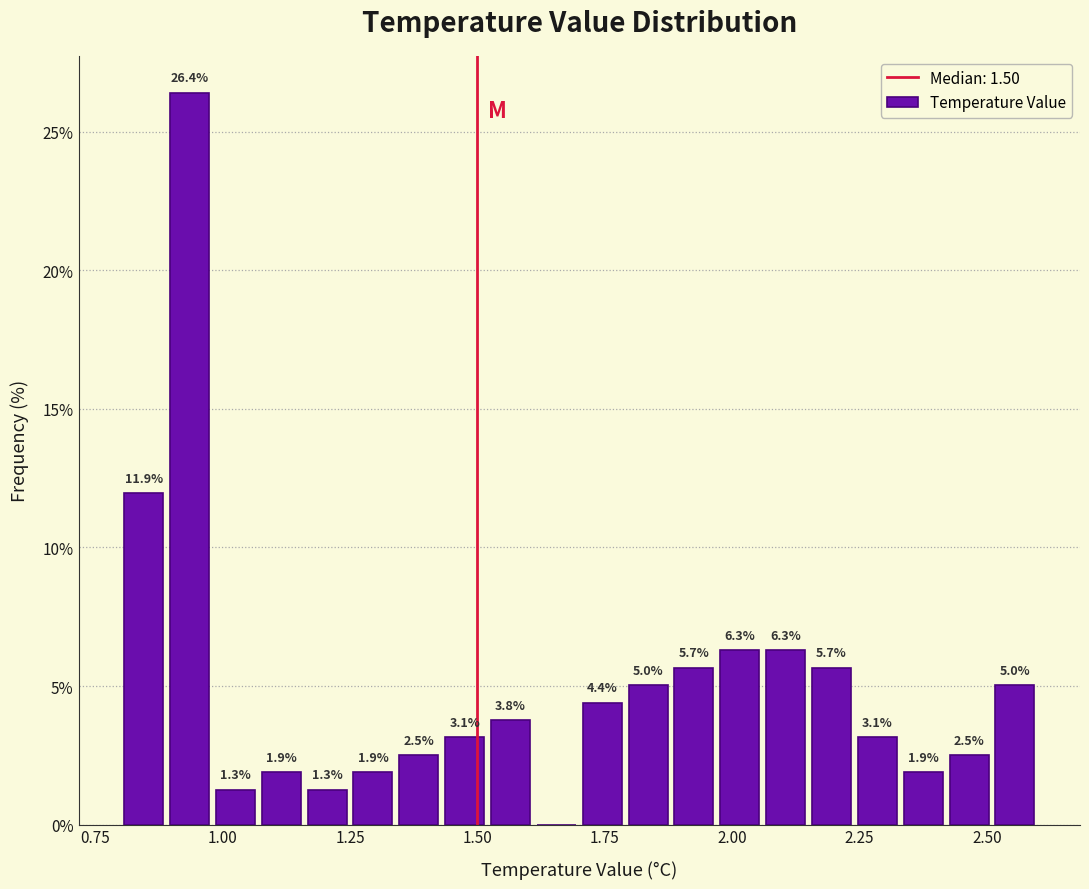

Around what value on the x-axis is the tallest bar? Give the approximate position of its centre, as read against the axis.

0.95